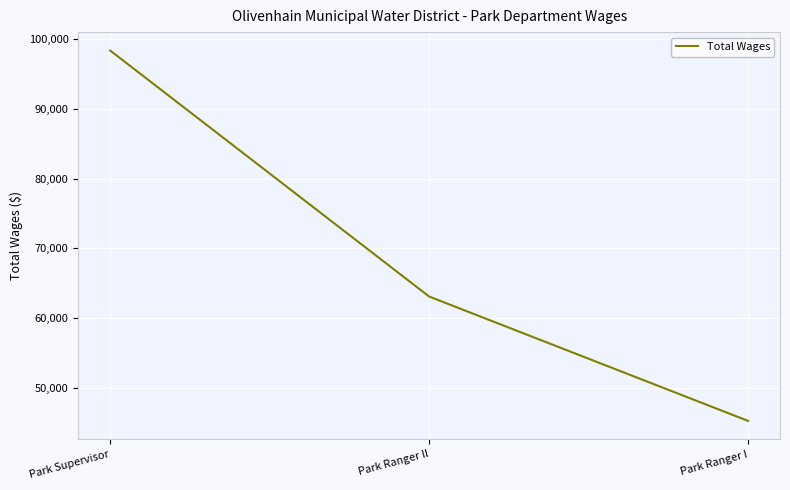

What position from the left is Park Supervisor?

1